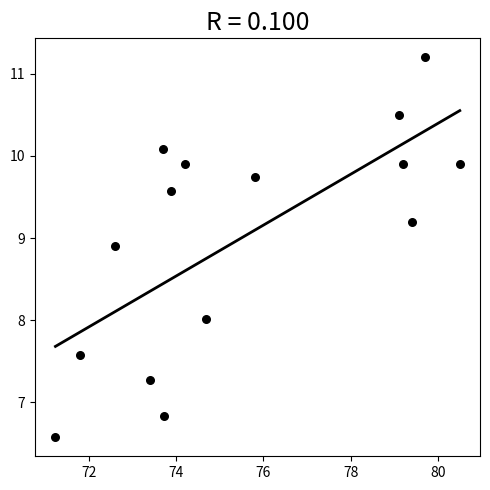

What is the range of Y values (max minus min)?

4.6